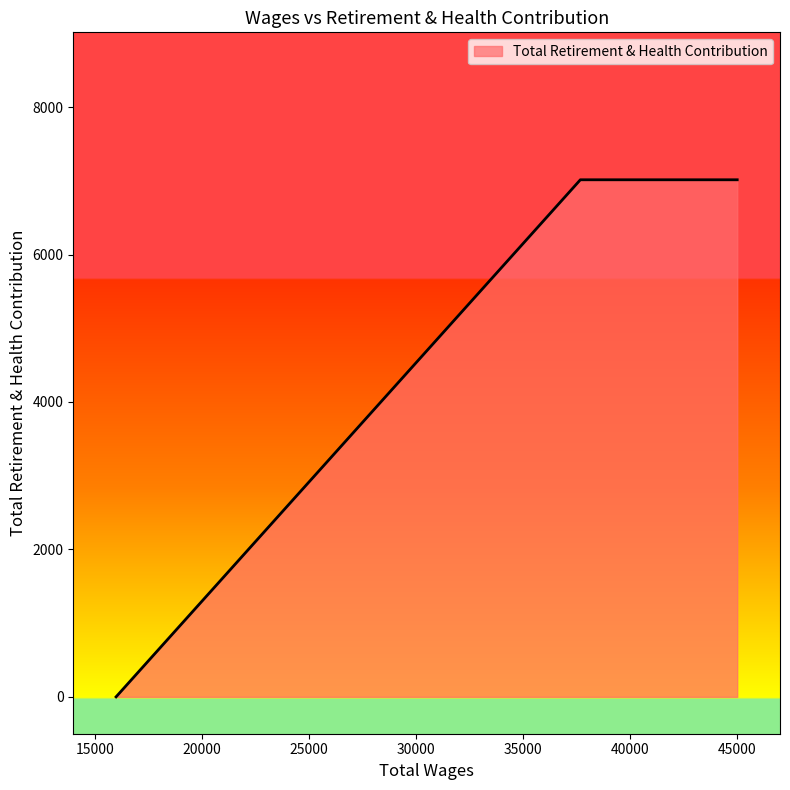

What is the sum of all values?

14028